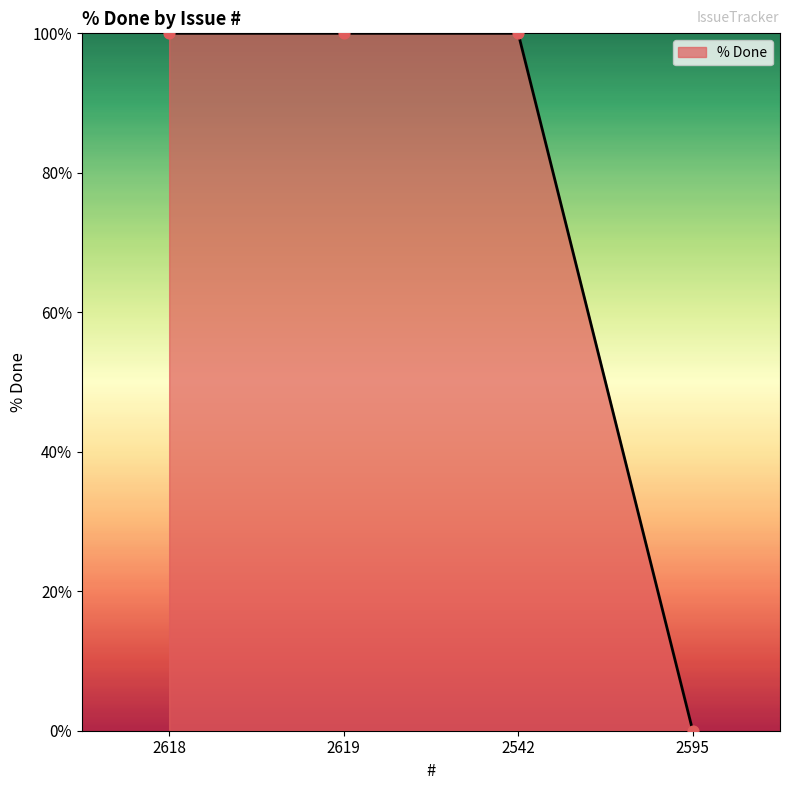

Between 2619 and 2595, which is larger?

2619